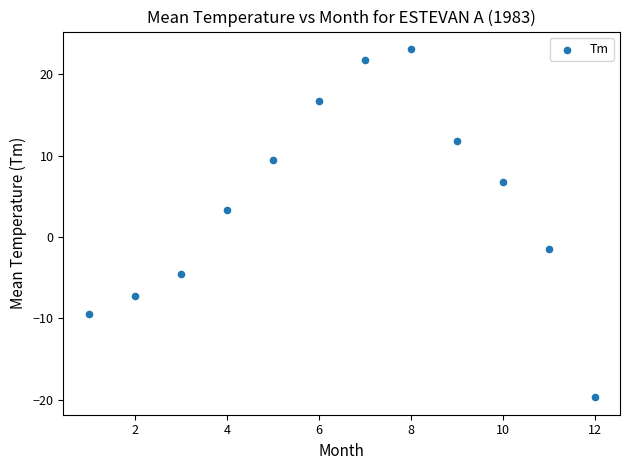

What is the range of Y values (max minus min)?

42.8